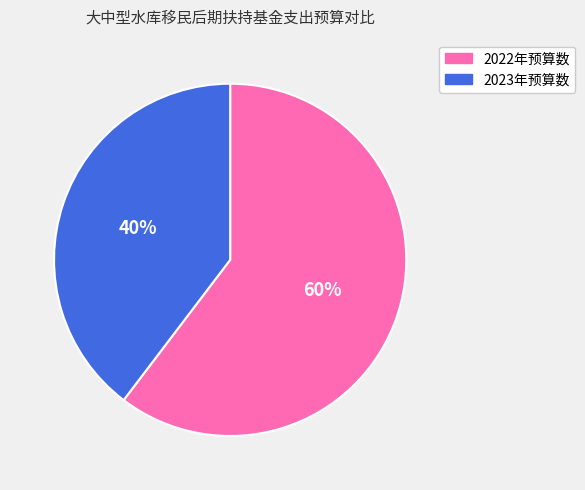

Rank the categories by value from highest to lowest.

2022年预算数, 2023年预算数